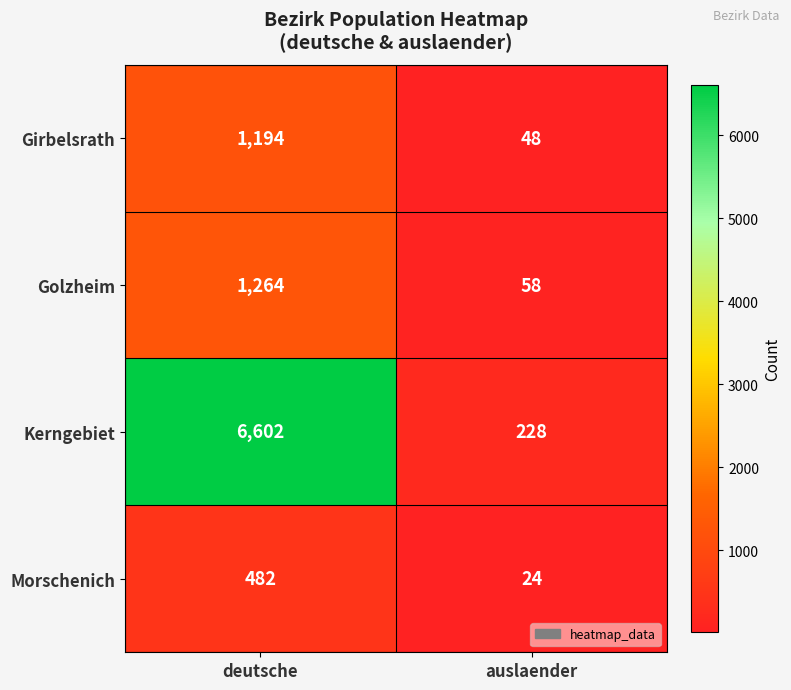

Which category has the lowest value across all series?

auslaender